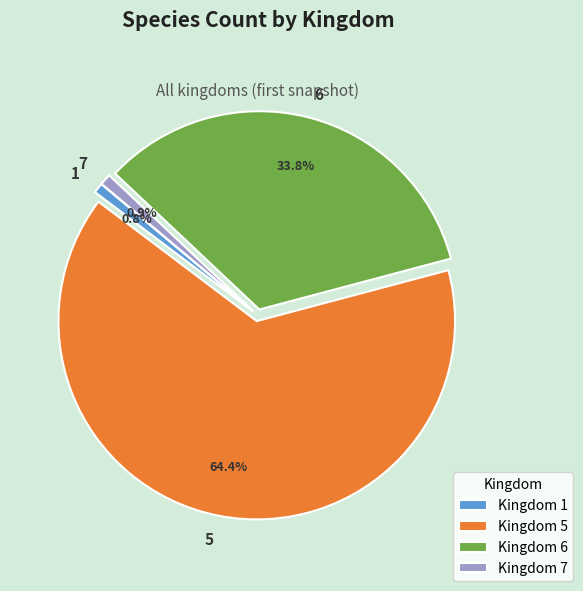

To the nearest percent, what is the average slice percentage?

25%